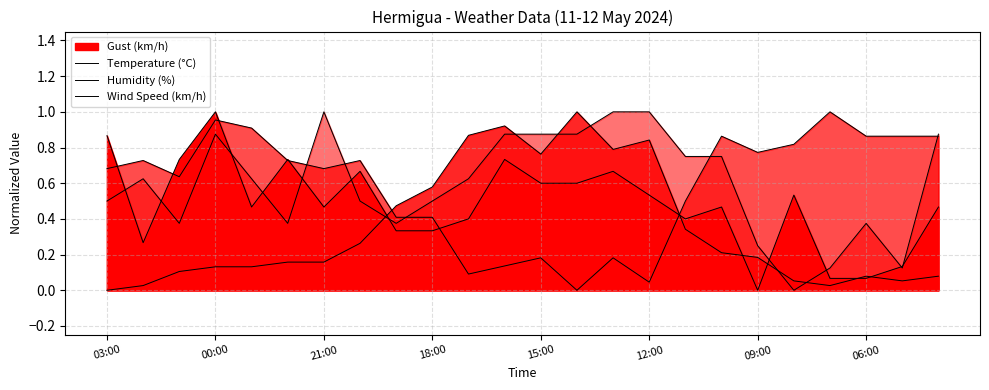

At how many categories does at least one series exceed 0?

24